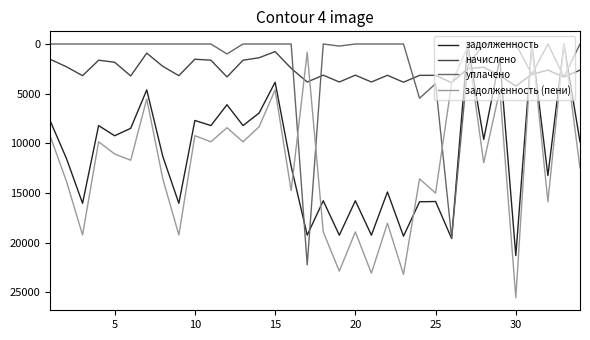

What is the sum of all задолженность (пени) values?

407887.8